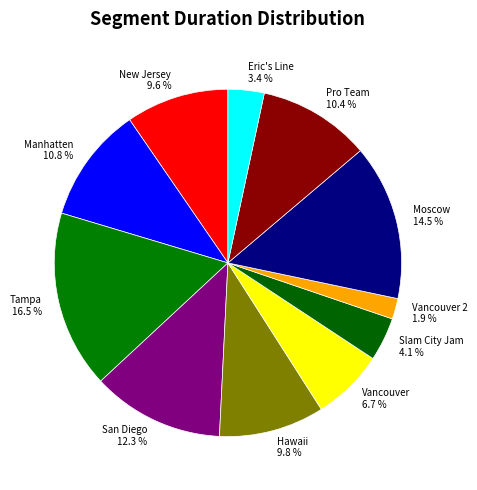

What is the smallest slice in the pie chart?

Vancouver 2